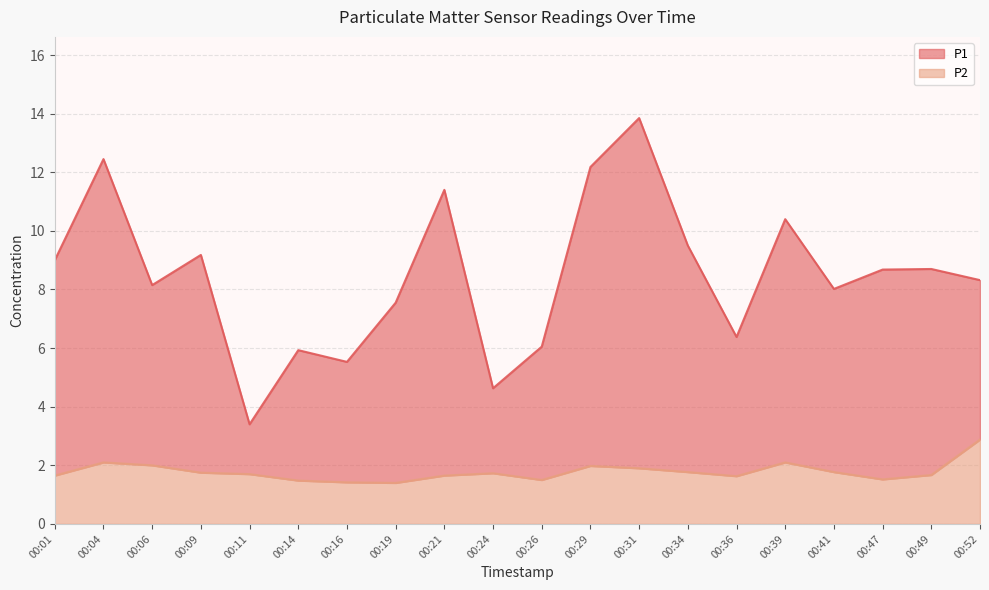

True or false: P1 and P2 intersect in this chart.

False